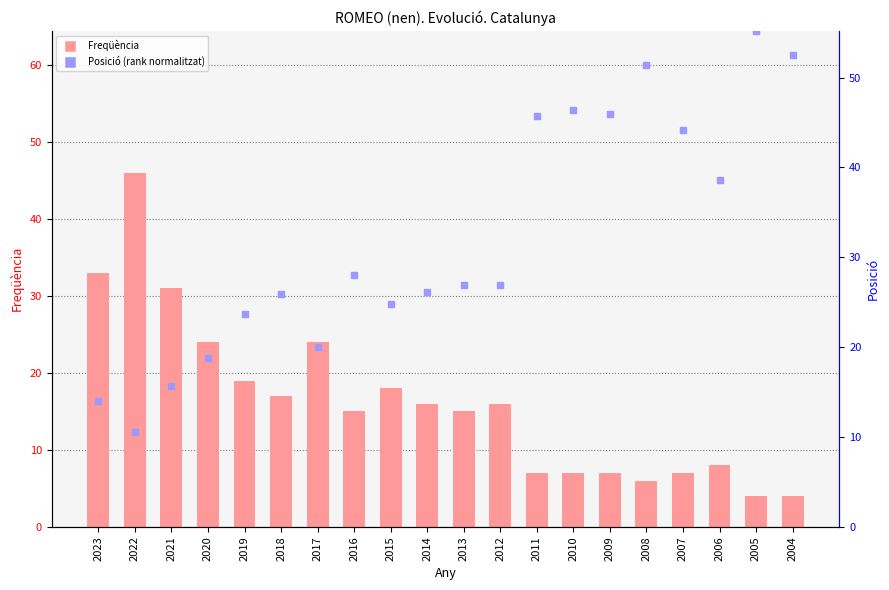

Is the value of Posició (rank) at 2007 greater than the value of Freqüència at 2009?

Yes